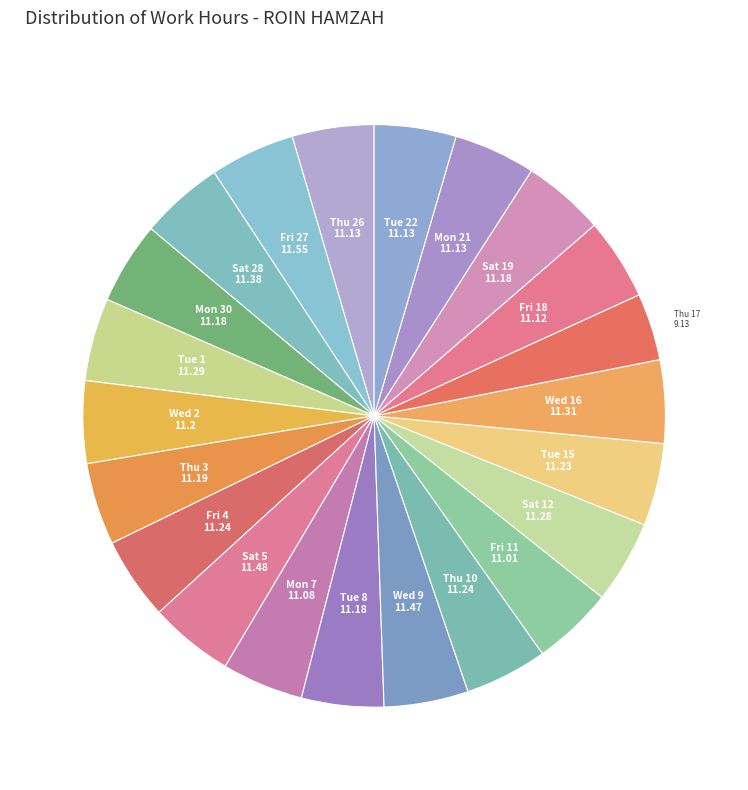

How many slices are in this pie chart?

22